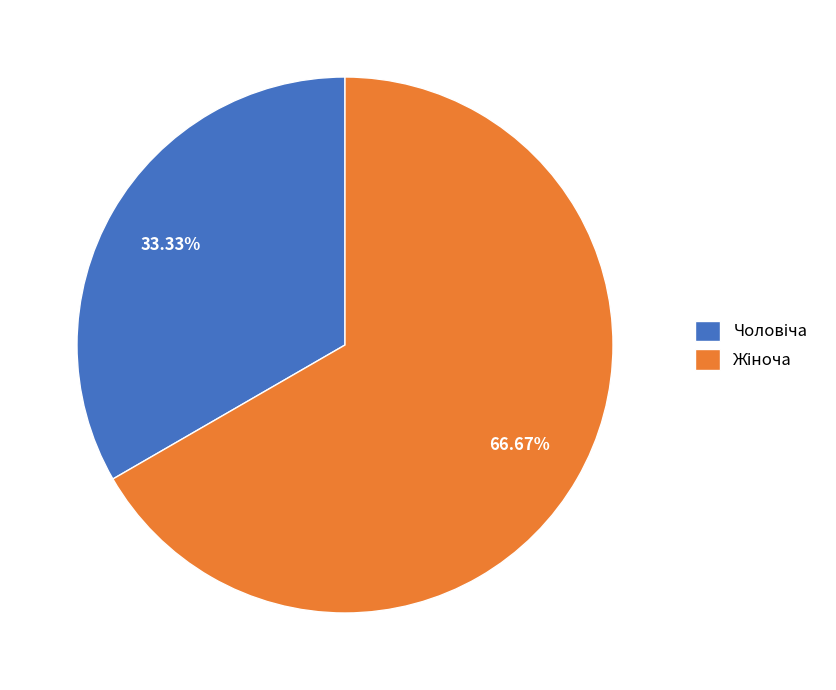

Is there any slice that represents more than half of the pie?

Yes